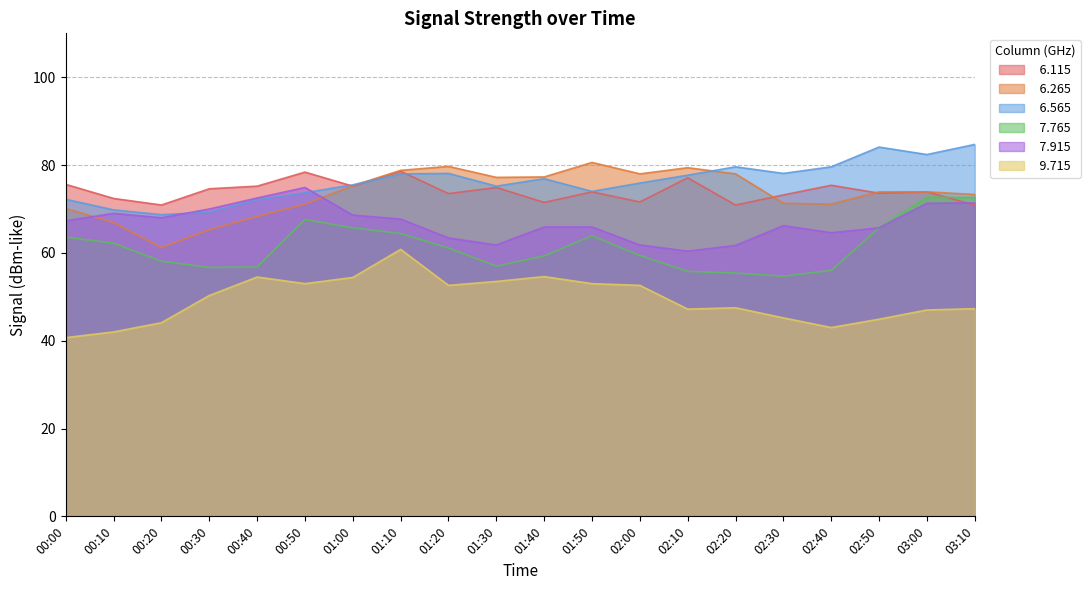

Rank the series at 00:40 from lowest to highest value.

  9.715,   7.765,   6.265,   6.565,   7.915,   6.115